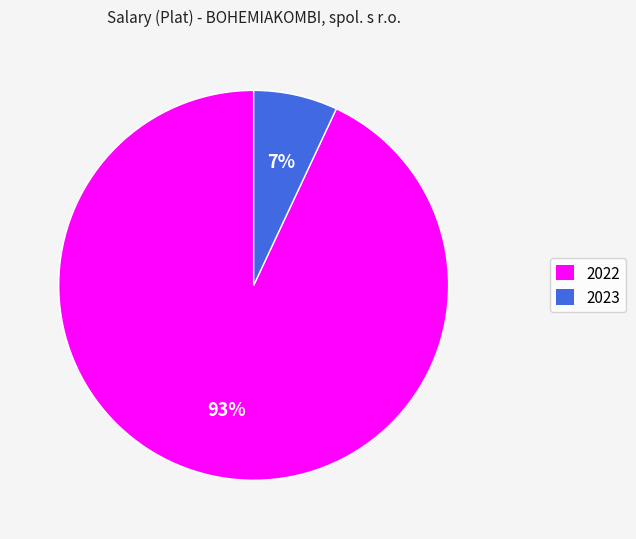

Do 2023 and 2022 together represent more than half of the pie?

Yes